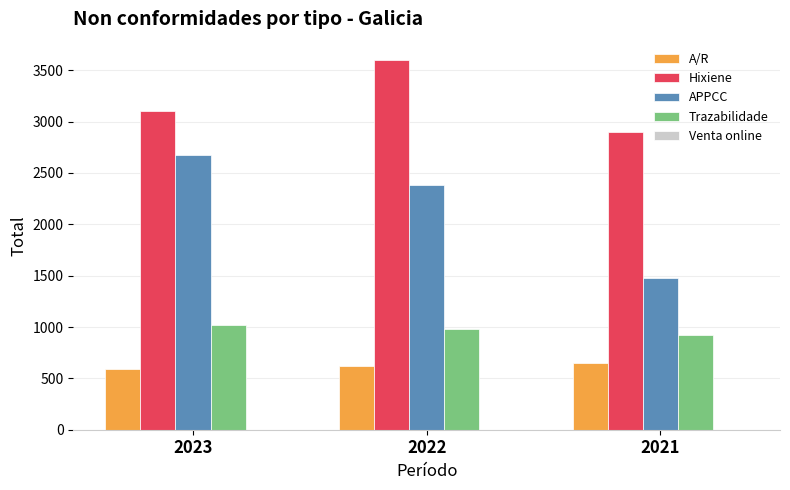

Which series has the largest range (max minus min)?

APPCC